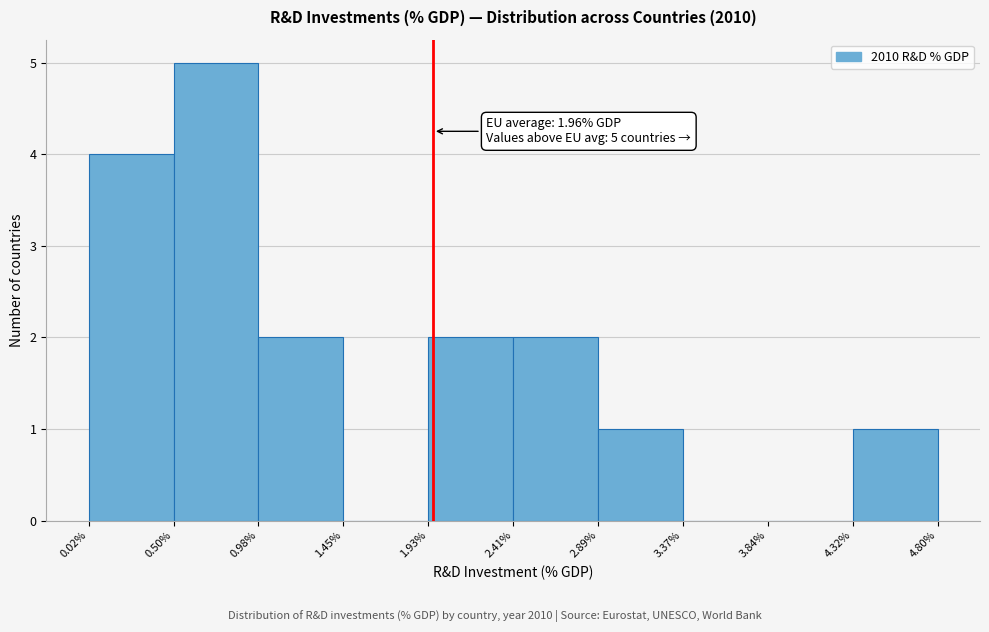

Which range on the x-axis has the tallest bar?

0.50% to 0.98%